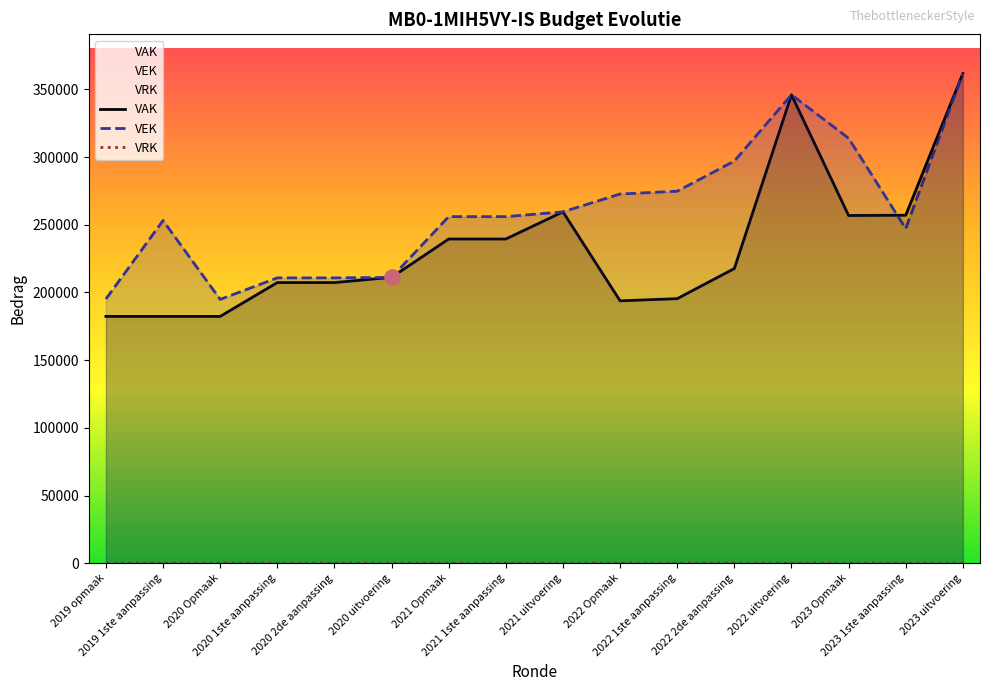

Which series has the widest spread of Y values?

VAK